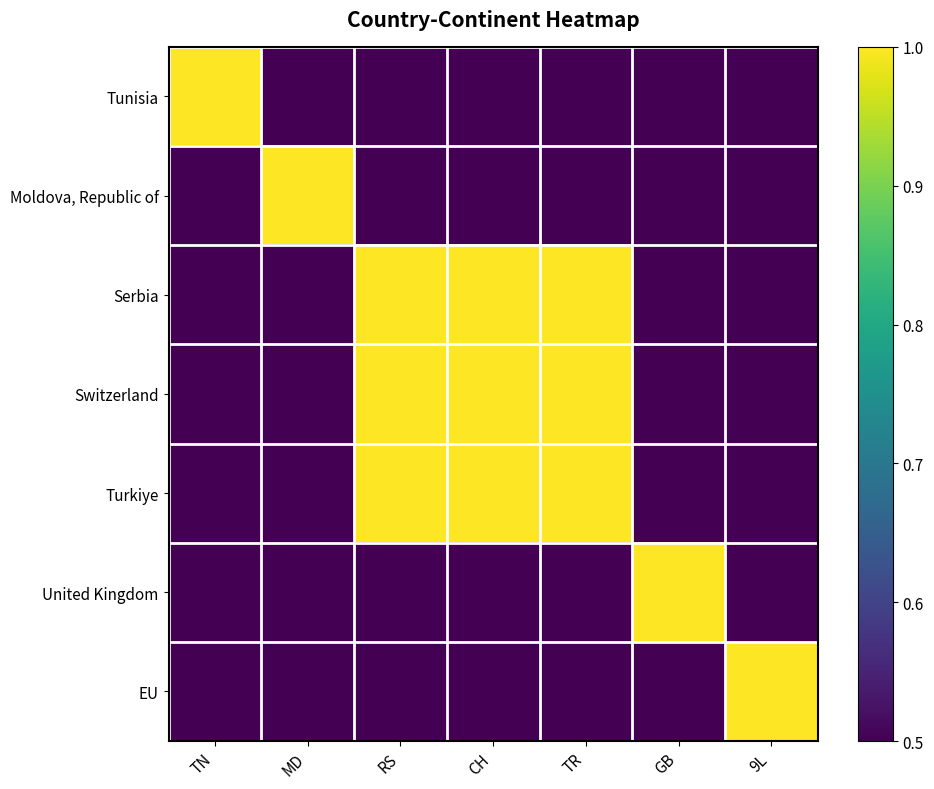

At TR, list the series in order from largest to smallest.

Serbia, Switzerland, Turkiye, Tunisia, Moldova, Republic of, United Kingdom, EU